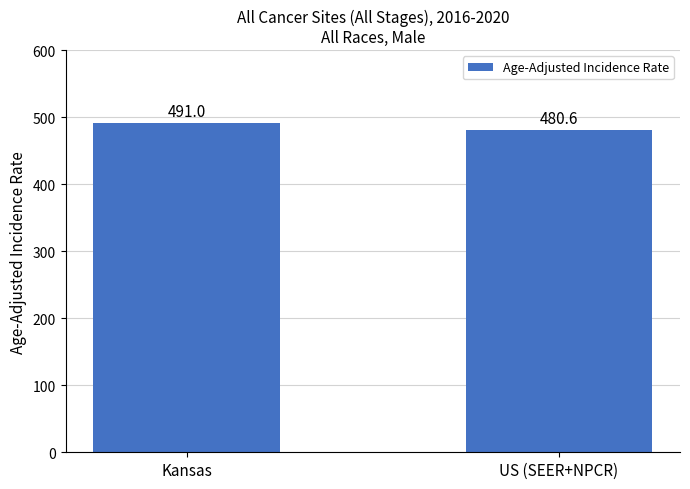

Where is the data nearest to the value 485?

US (SEER+NPCR)